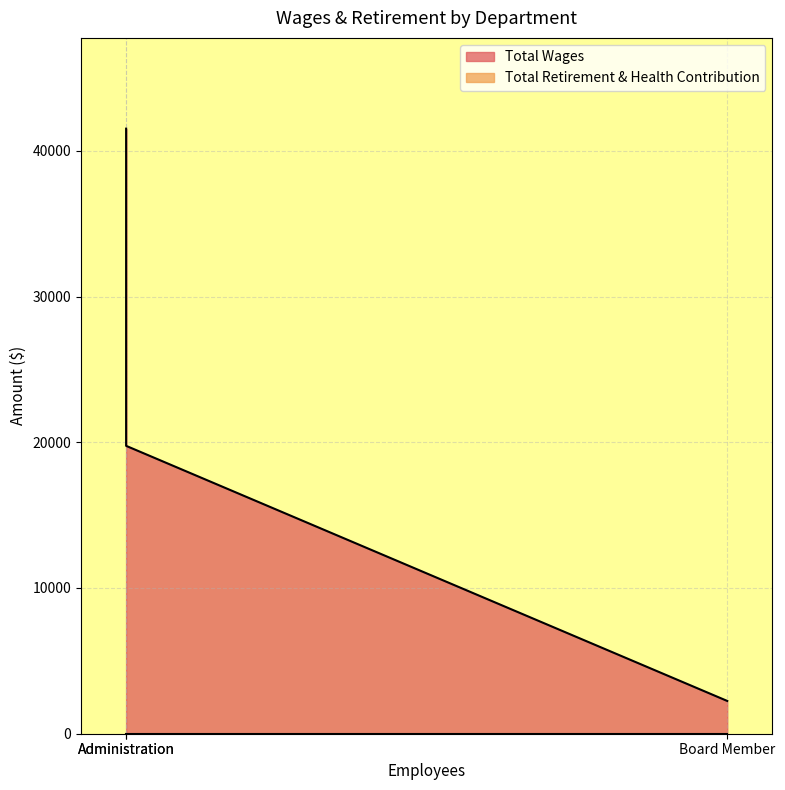

The chart shows a value of 2250 at Board Member. True or false?

True